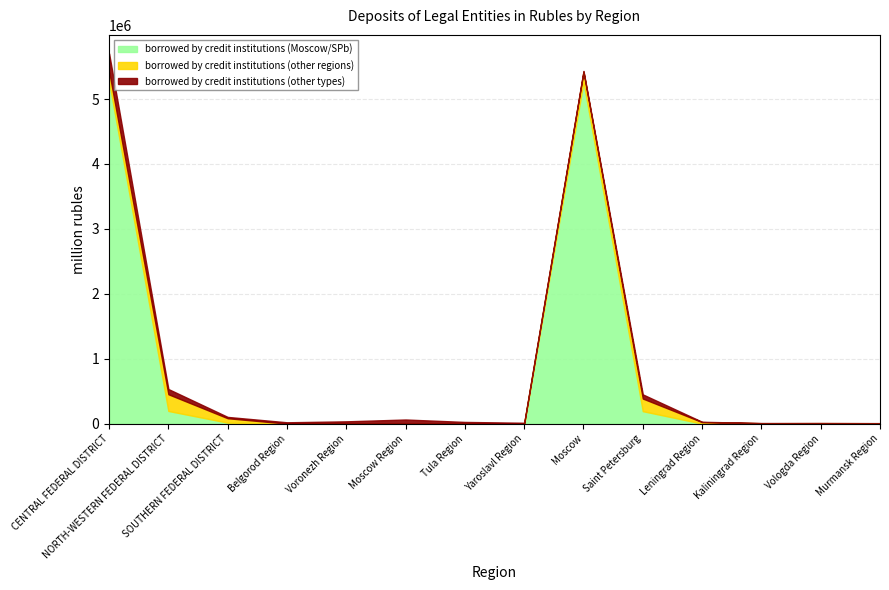

How many times do borrowed by credit institutions (Moscow/SPb) and borrowed by credit institutions (other types) cross each other?

3